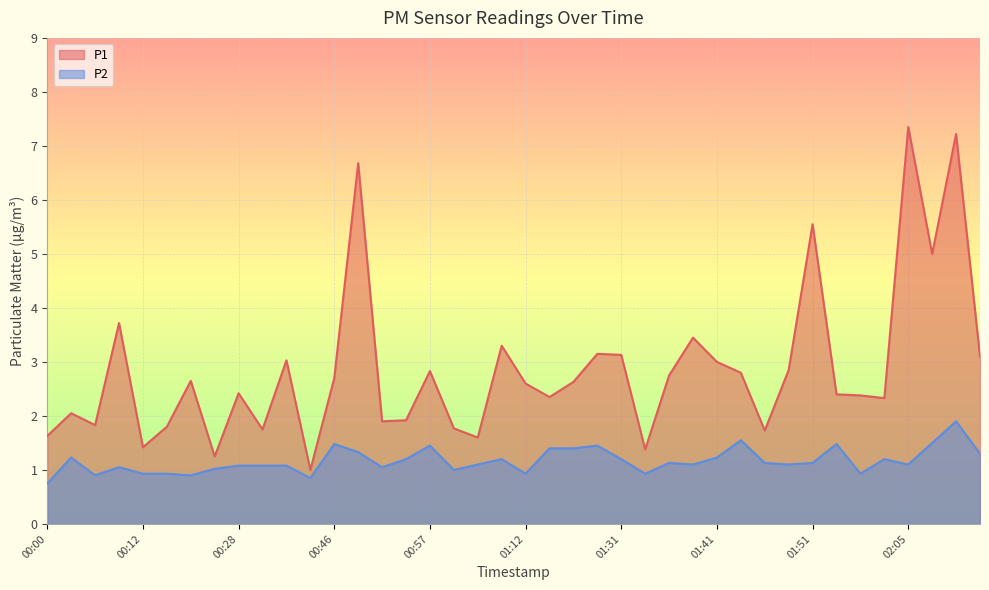

What is the total value across all series at 00:52?

3.0